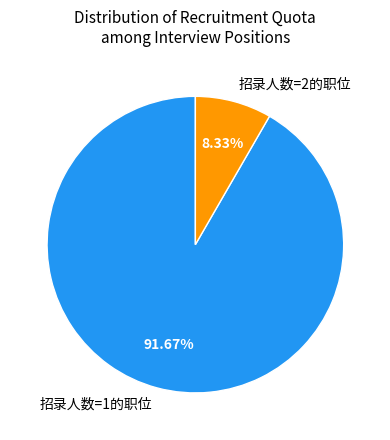

Which has a higher value, 招录人数=2的职位 or 招录人数=1的职位?

招录人数=1的职位